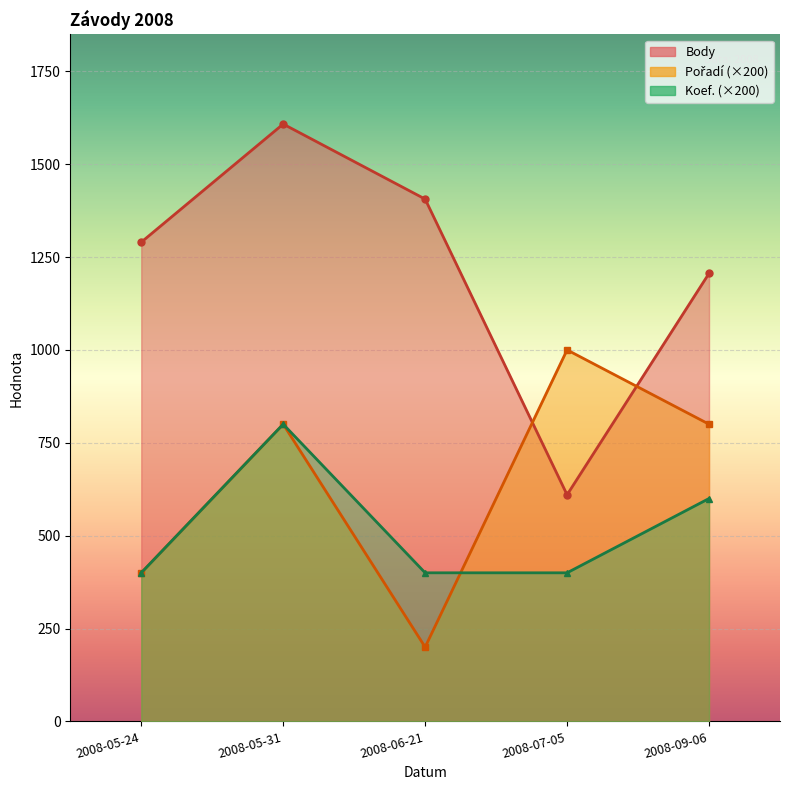

Where is the first local maximum for Body?

2008-05-31